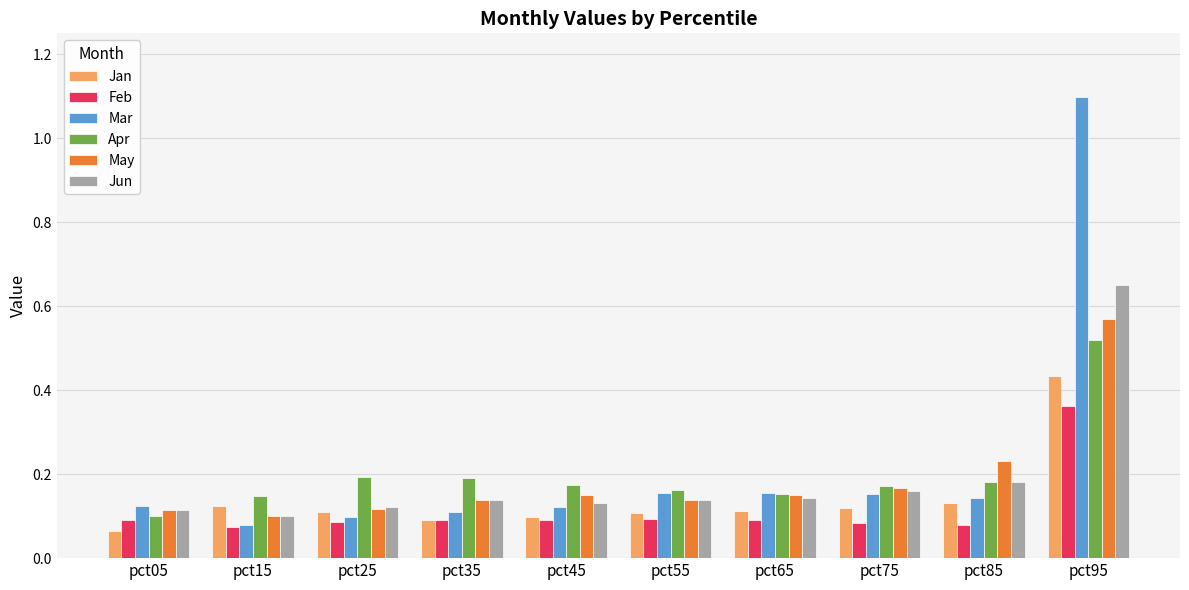

Is it true that Jun equals 0.1 at pct65?

True